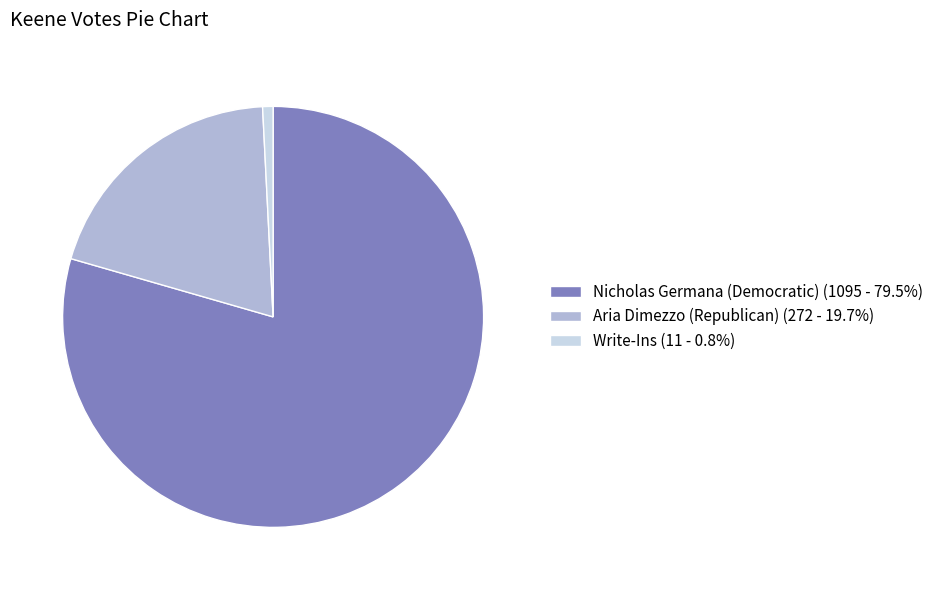

Does any single category account for the majority?

Yes